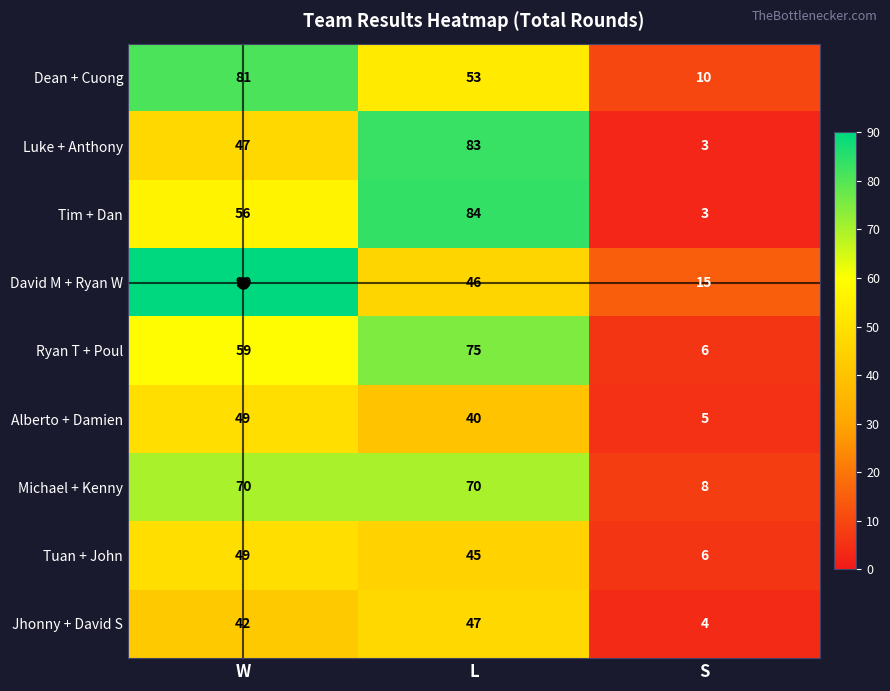

What is the sum of the Tim + Dan values at W and L?

140